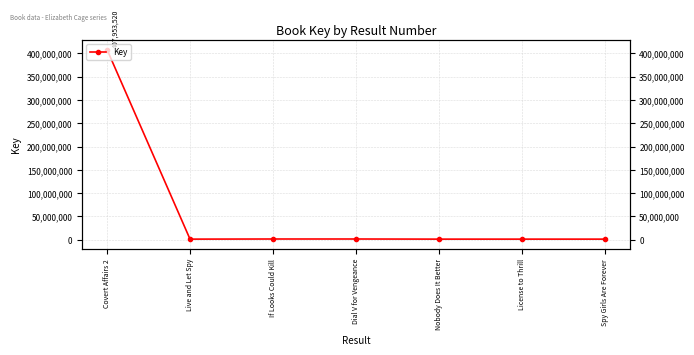

What is the change in value from If Looks Could Kill to Dial V for Vengeance?

-8